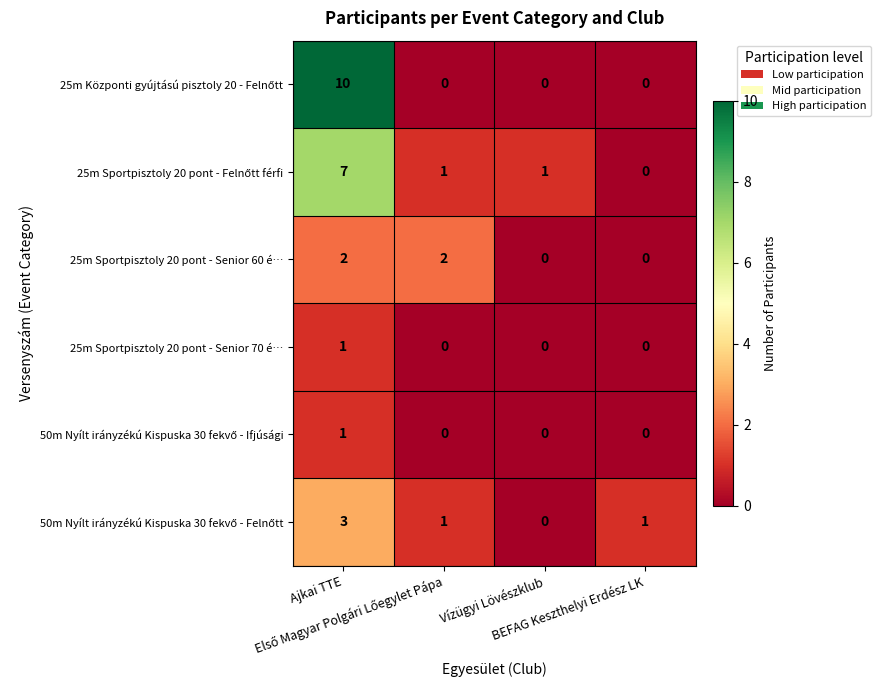

How many categories are shown in the chart?

4